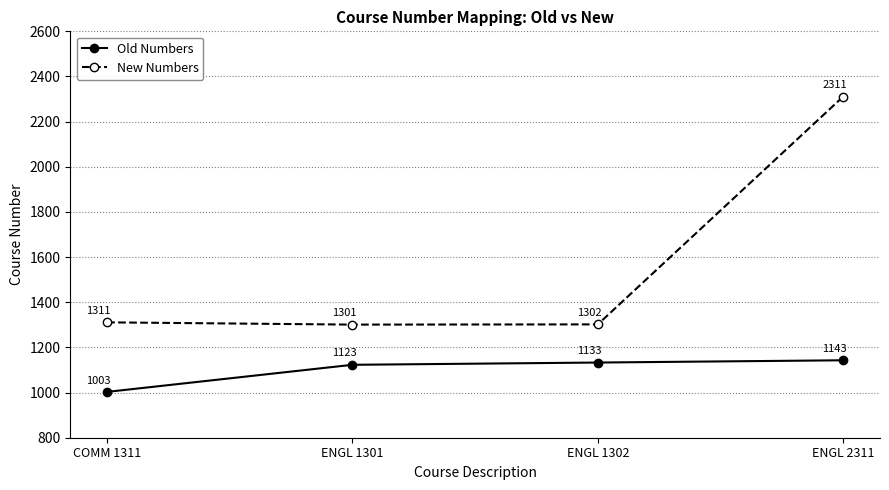

Reading right to left, list all the values displayed in this chart.

Old Numbers: ENGL 2311=1143	ENGL 1302=1133	ENGL 1301=1123	COMM 1311=1003
New Numbers: ENGL 2311=2311	ENGL 1302=1302	ENGL 1301=1301	COMM 1311=1311